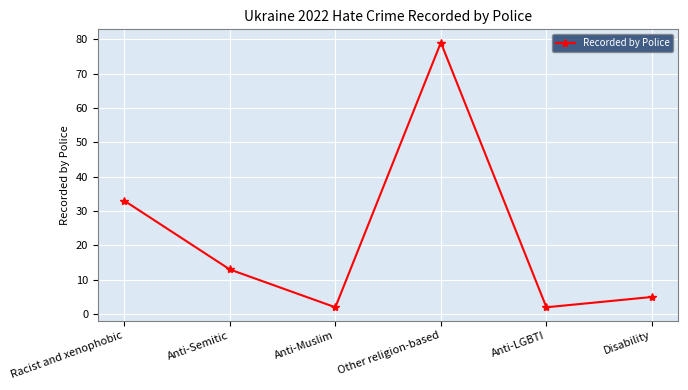

Between Disability and Anti-Semitic, which is larger?

Anti-Semitic